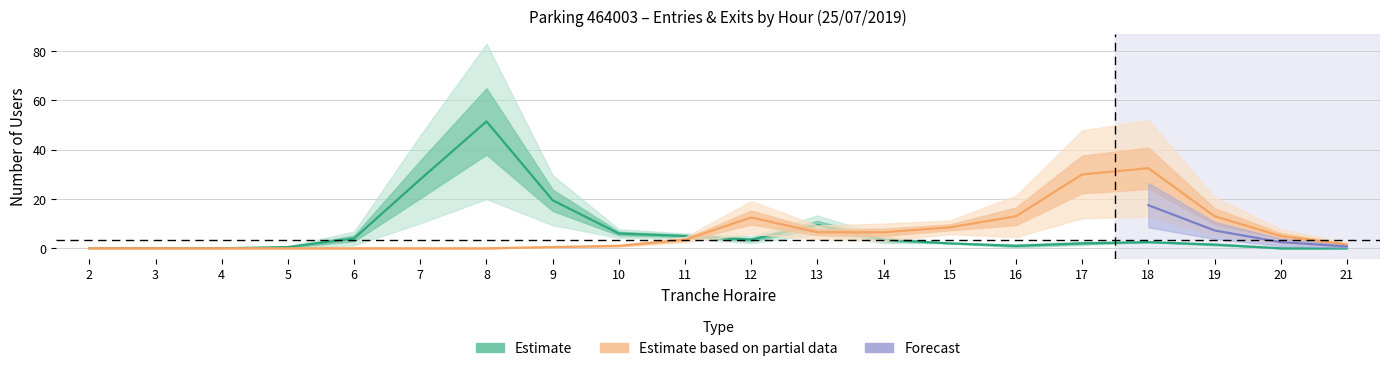

At how many categories does at least one series exceed 3?

15